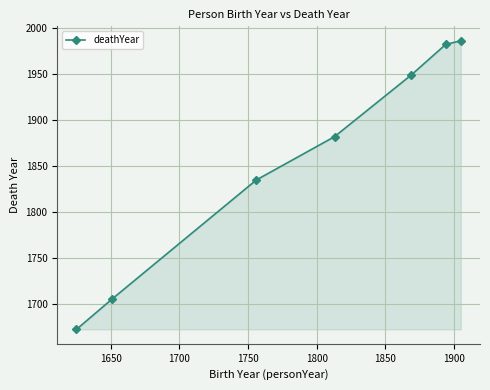

True or false: there are more than 1 points higher than both neighbors.

False